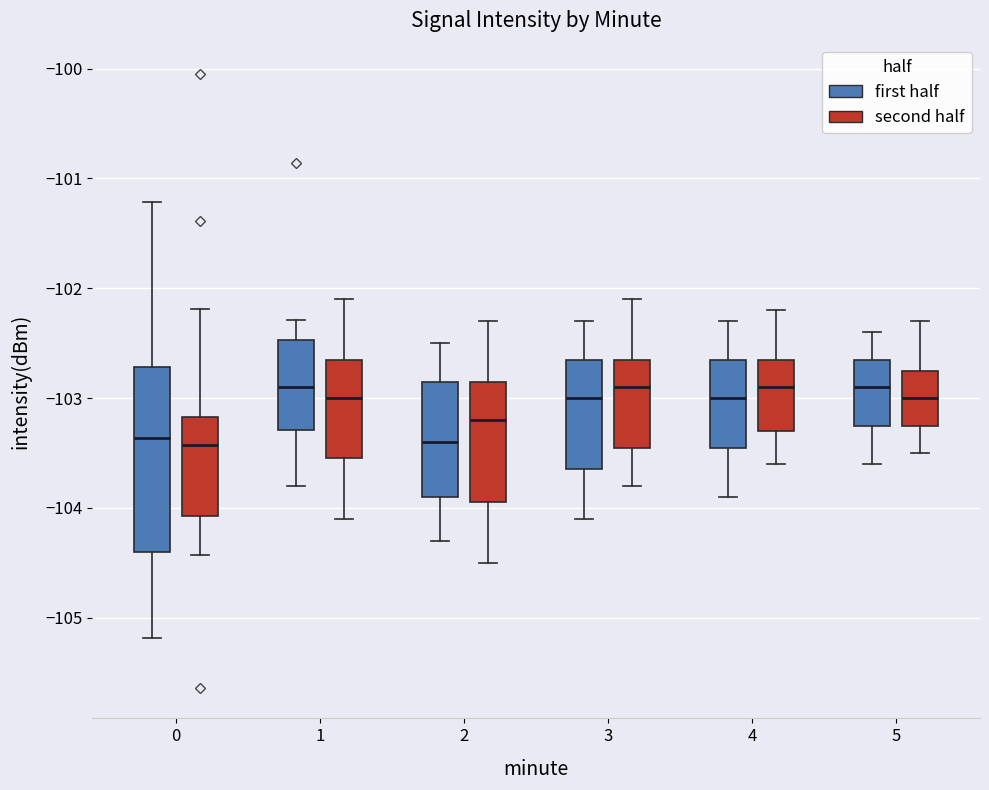

Reading left to right, read every box against the y-axis: the position of its median line, the range the box covers, and the ends of its whiskers. The values are not printed on the chart, so give them approximately, as read against the axis.

0 (first half): median -103.4, box -104.4 to -102.7, whiskers -105.2 to -101.2
0 (second half): median -103.4, box -104.1 to -103.2, whiskers -104.4 to -102.2
1 (first half): median -102.9, box -103.3 to -102.5, whiskers -103.8 to -102.3
1 (second half): median -103.0, box -103.5 to -102.6, whiskers -104.1 to -102.1
2 (first half): median -103.4, box -103.9 to -102.8, whiskers -104.3 to -102.5
2 (second half): median -103.2, box -103.9 to -102.8, whiskers -104.5 to -102.3
3 (first half): median -103.0, box -103.6 to -102.6, whiskers -104.1 to -102.3
3 (second half): median -102.9, box -103.4 to -102.6, whiskers -103.8 to -102.1
4 (first half): median -103.0, box -103.4 to -102.6, whiskers -103.9 to -102.3
4 (second half): median -102.9, box -103.3 to -102.6, whiskers -103.6 to -102.2
5 (first half): median -102.9, box -103.2 to -102.6, whiskers -103.6 to -102.4
5 (second half): median -103.0, box -103.2 to -102.7, whiskers -103.5 to -102.3